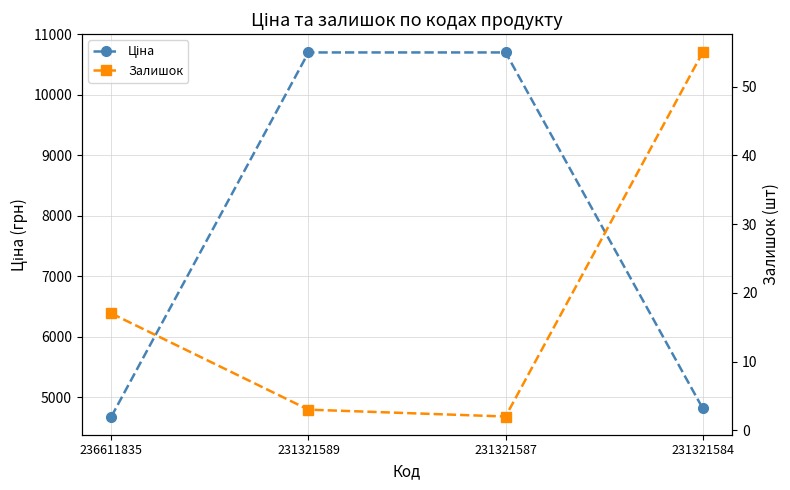

What is the spread (max minus min) of values at 231321589?

10697.5